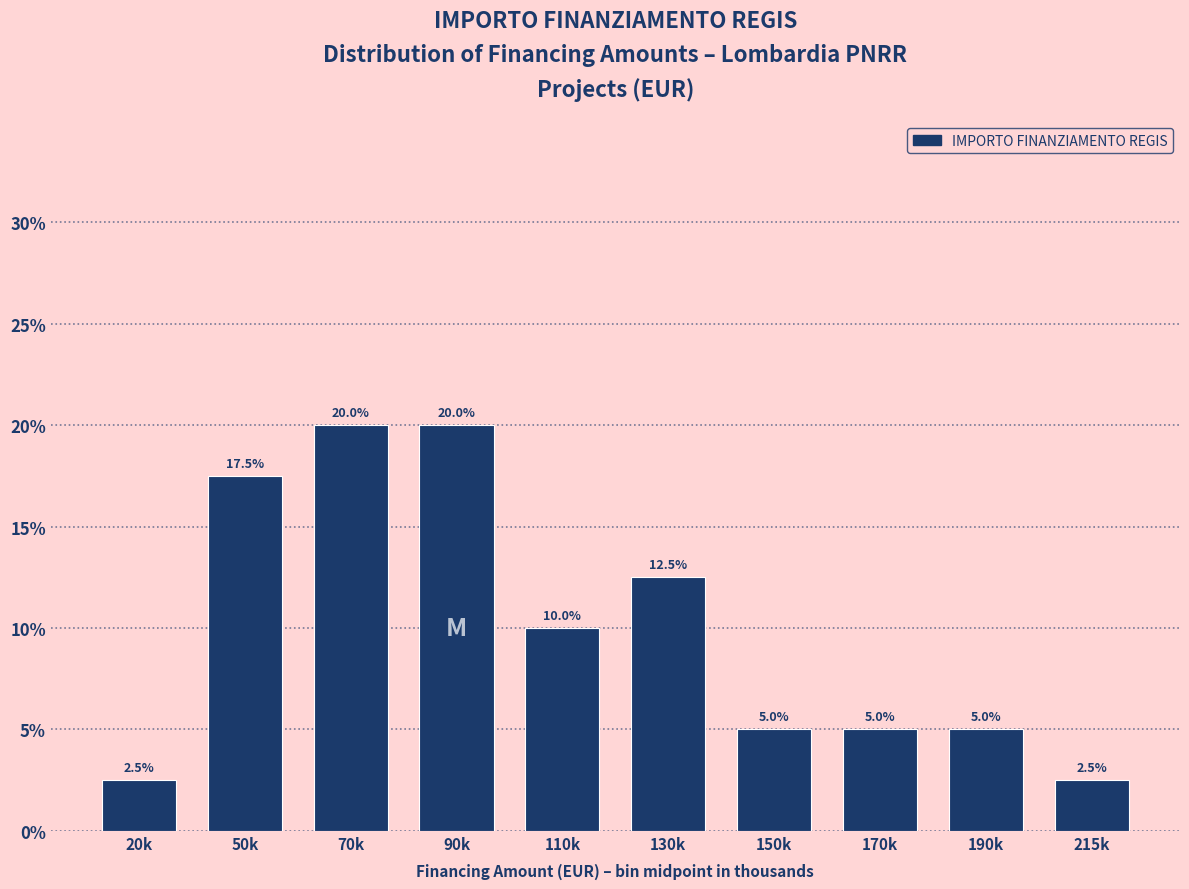

Reading left to right, transcribe all the data shown in this chart.

2.5	17.5	20.0	20.0	10.0	12.5	5.0	5.0	5.0	2.5